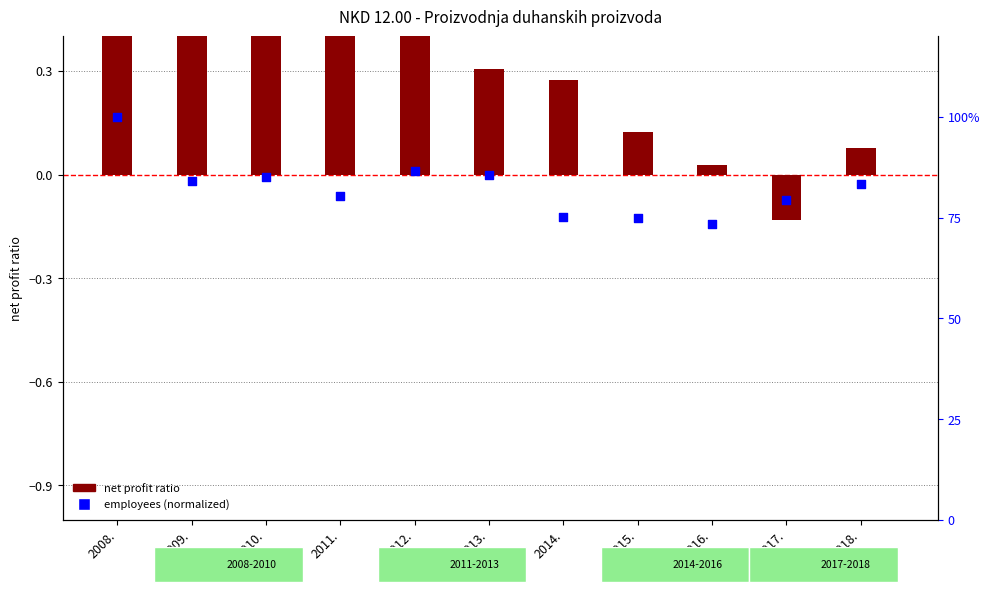

Which series reaches the maximum Y coordinate?

employees (normalized)